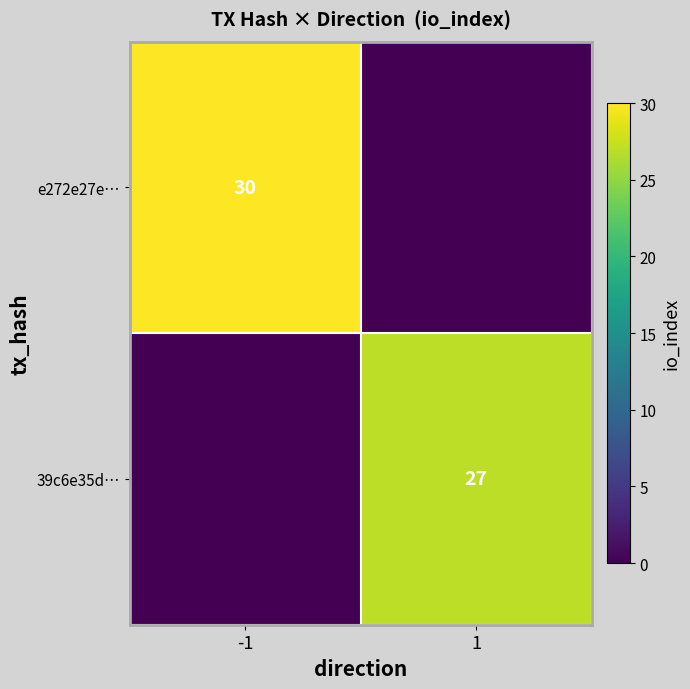

True or false: 39c6e35d… has a value of 27 at 1.

True